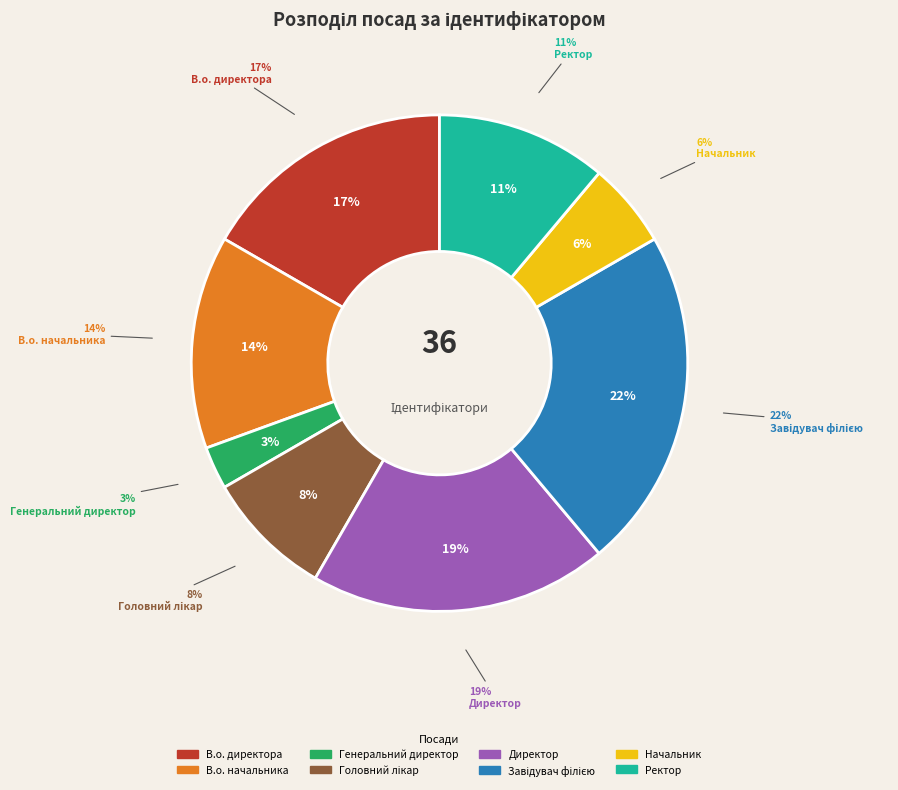

Is there any slice that represents more than half of the pie?

No